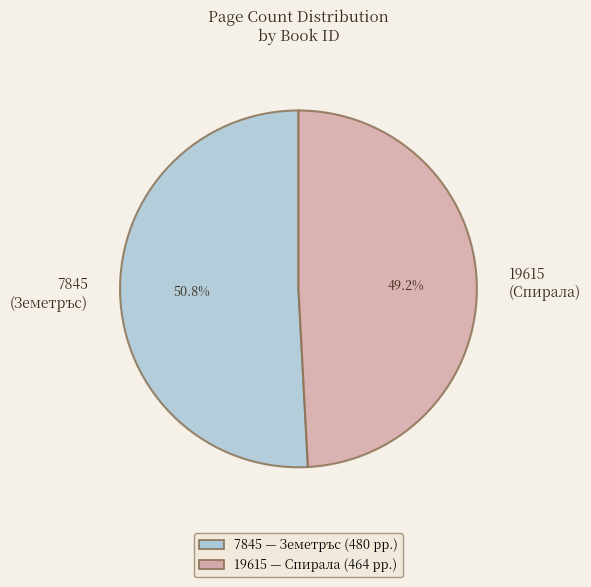

How many segments does this pie chart have?

2